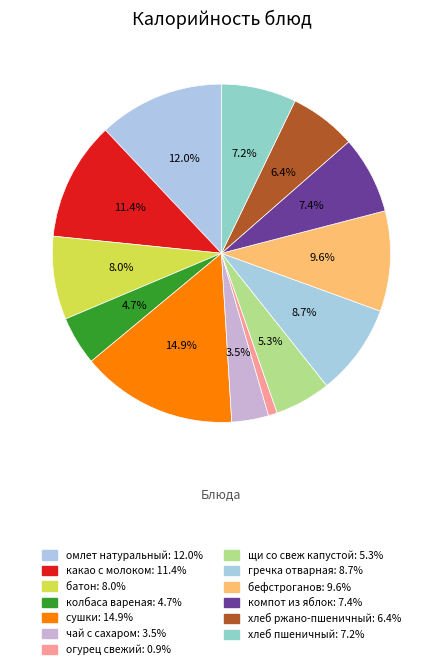

Count the number of slices in the pie.

13